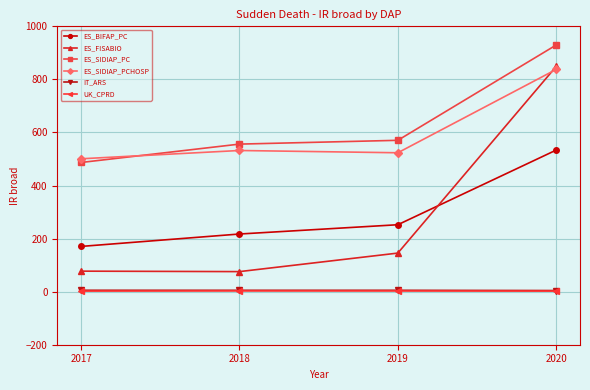

Which category has the lowest value in the ES_BIFAP_PC series?

2017